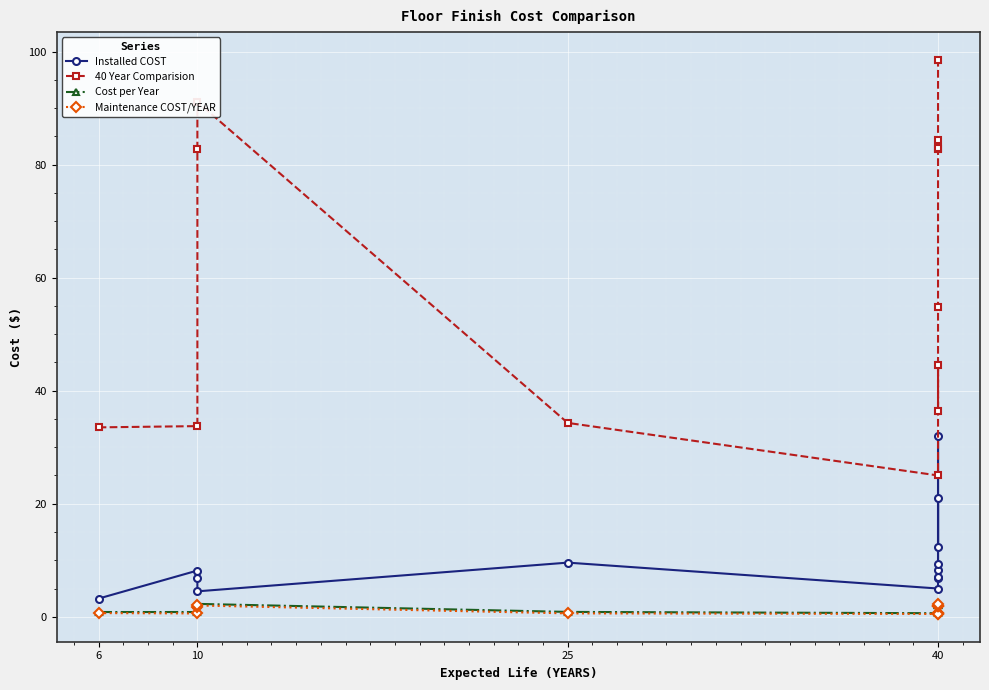

True or false: Cost per Year and 40 Year Comparision cross at least once.

False